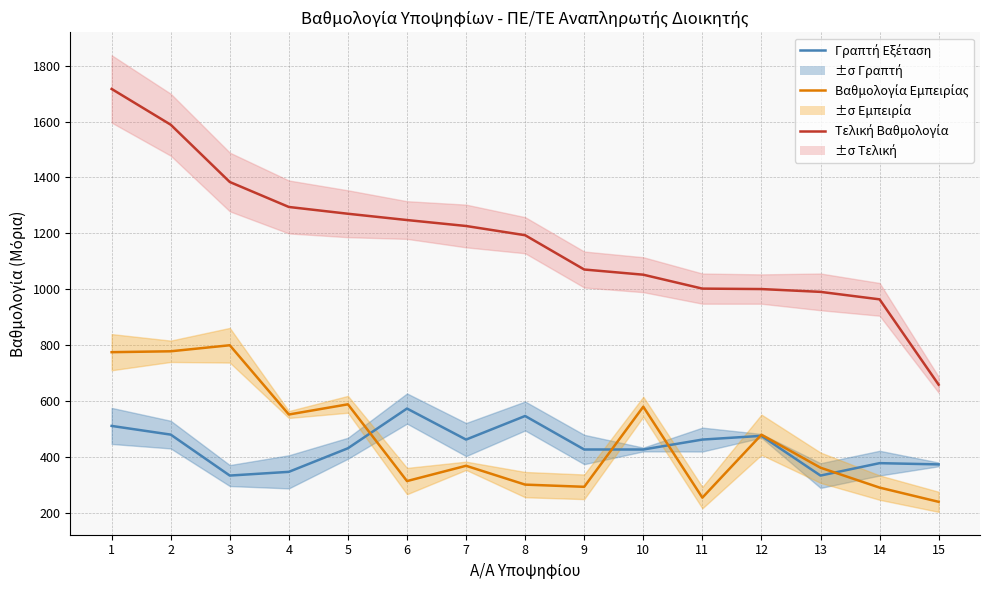

What is the total value across all series at 3?

2517.8